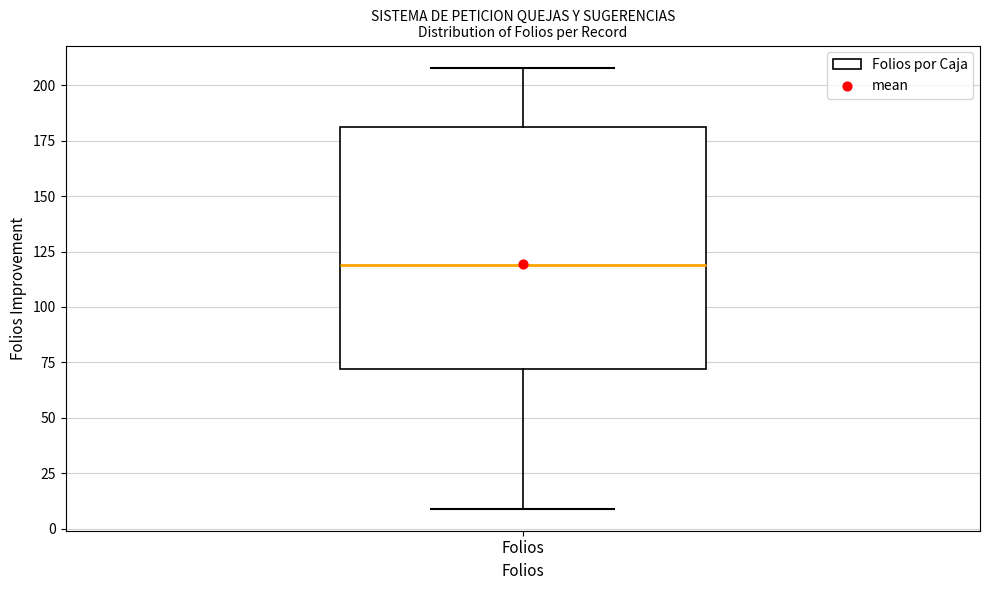

Read this box plot against the y-axis: the position of the median line, the range covered by the box, and the ends of both whiskers. The values are not printed on the chart, so give them approximately, as read against the axis.

median 120, box 70 to 180, whiskers 10 to 210